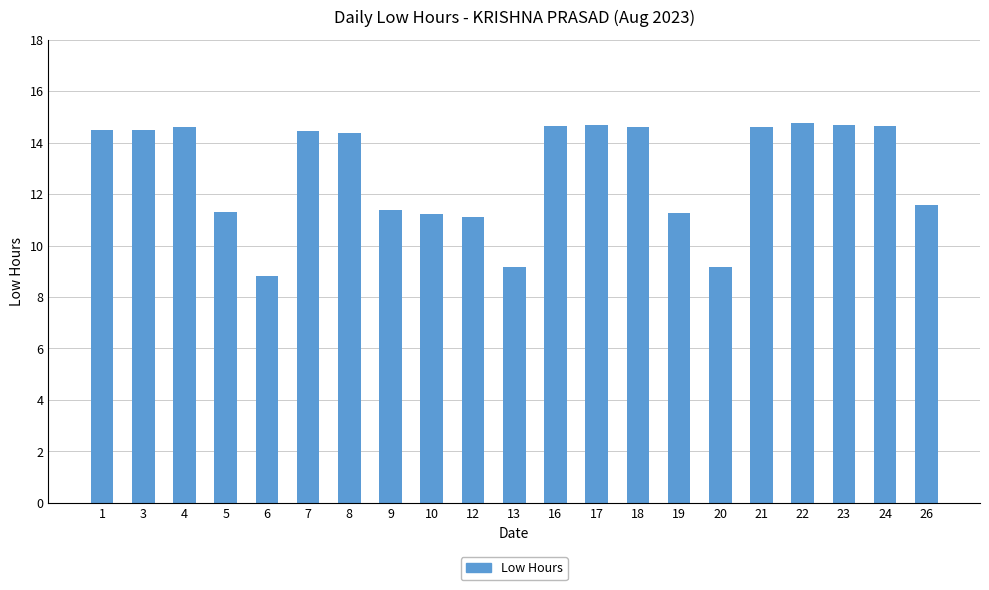

What is the average value?

12.9